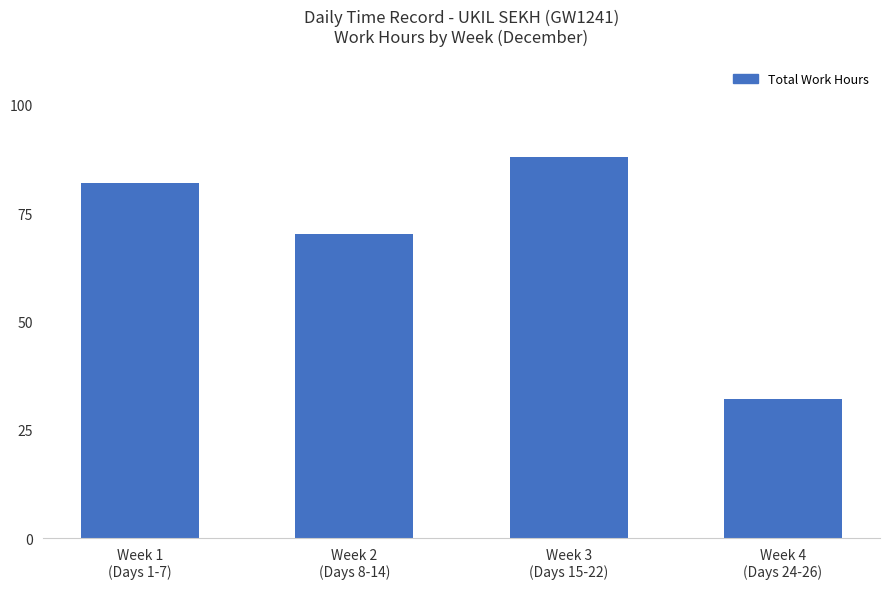

Approximately how many times larger is the value at Week 3
(Days 15-22) compared to Week 4
(Days 24-26)?

2.7